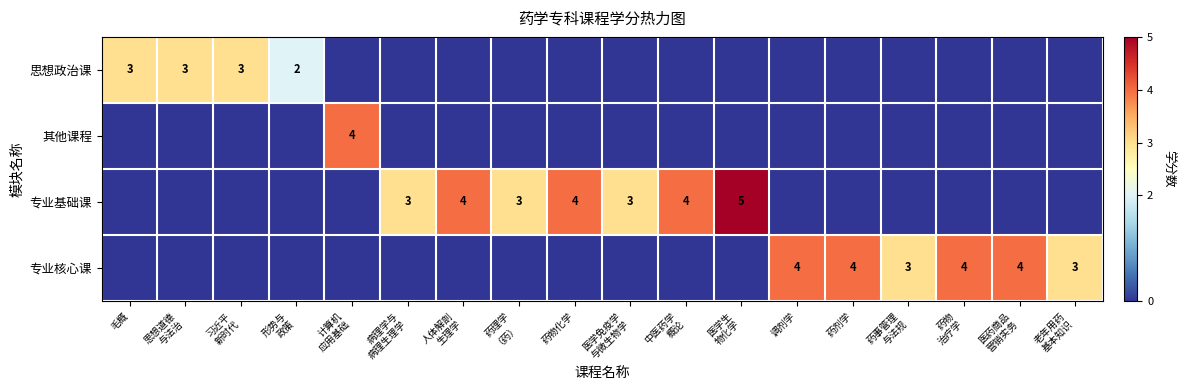

The value of 专业基础课 at 药物化学 is 1. True or false?

False